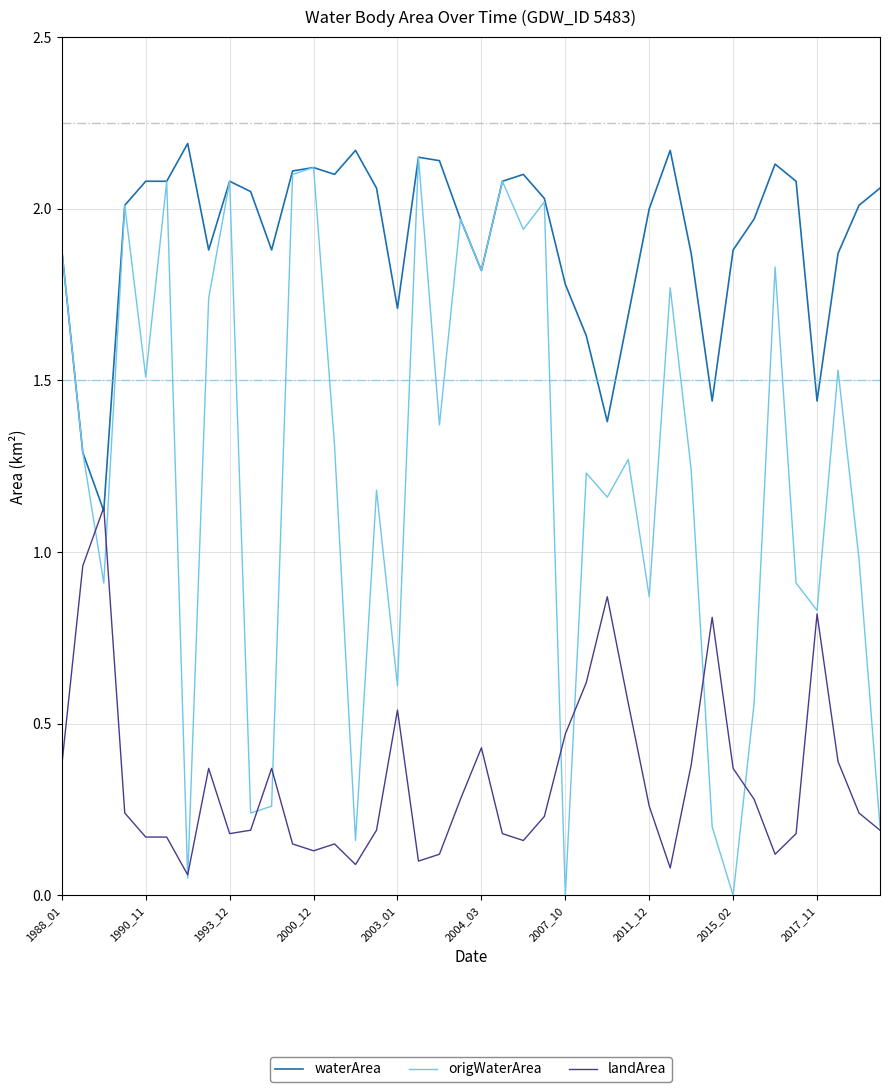

Which series has the largest total across all categories?

waterArea